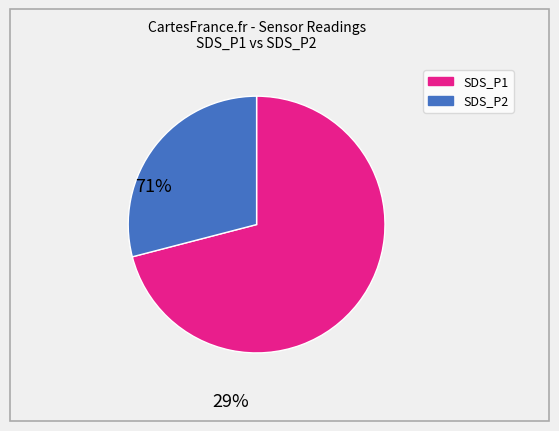

Count the number of slices in the pie.

2